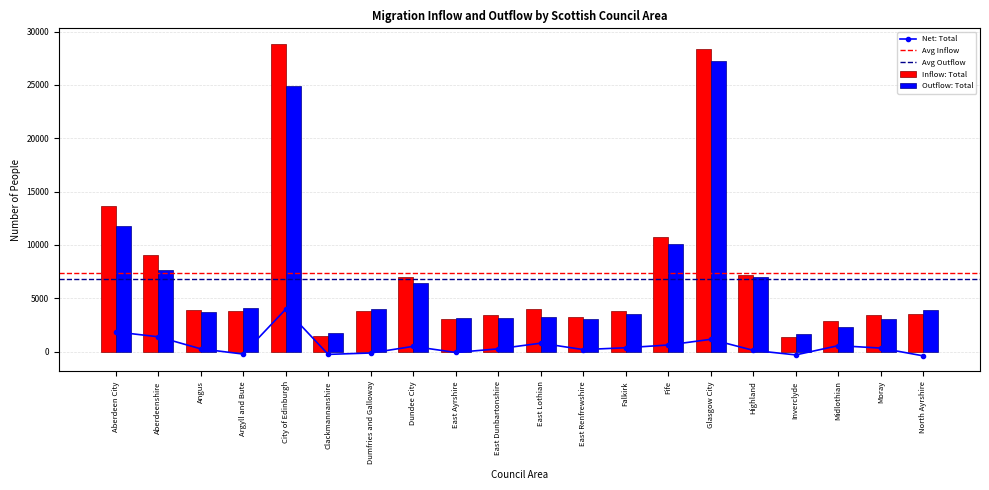

What is the maximum value for Net: Total?

3970